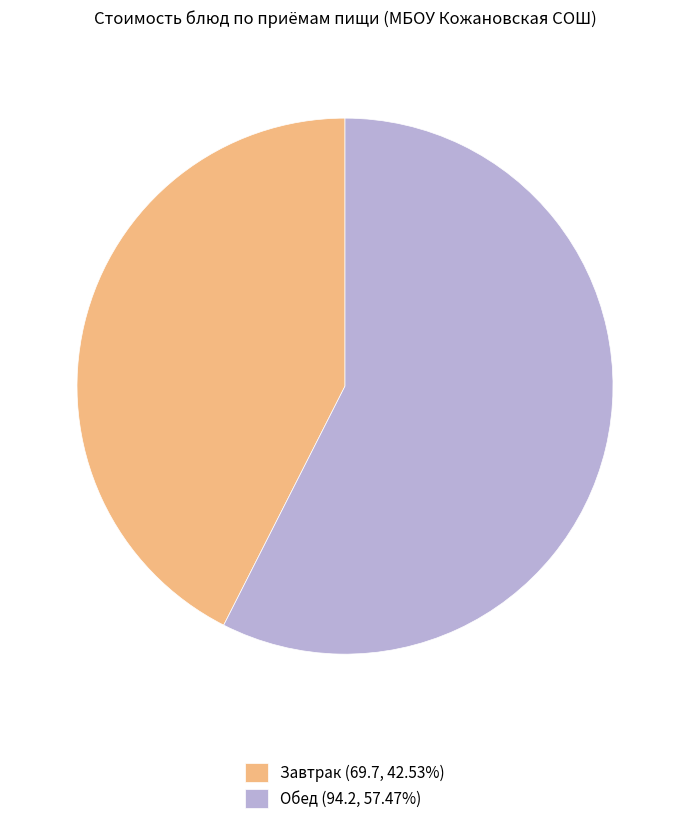

Approximately how many times larger is the value at Завтрак (69.7, 42.53%) compared to Обед (94.2, 57.47%)?

0.7